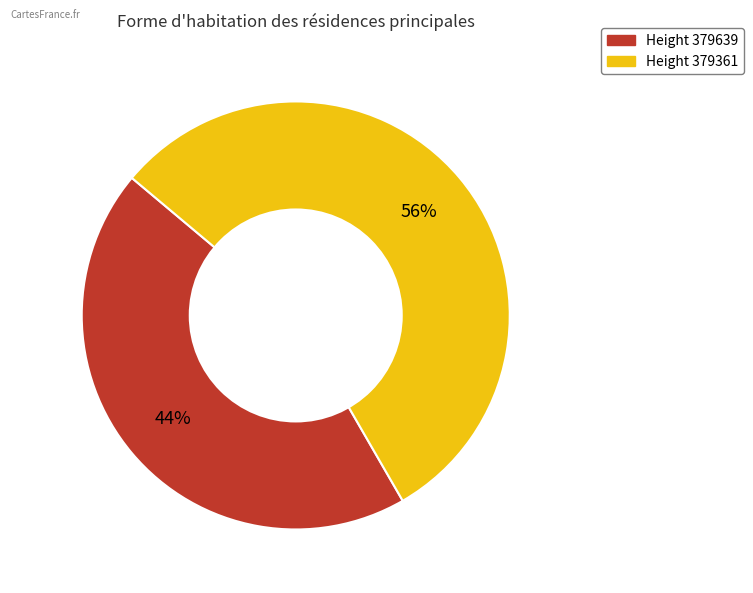

How many slices are in this pie chart?

2